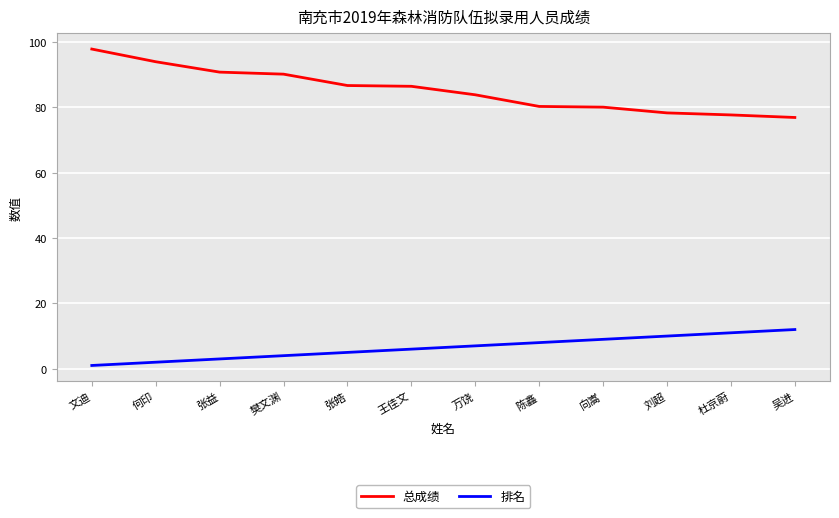

How many lines are shown in the chart?

2